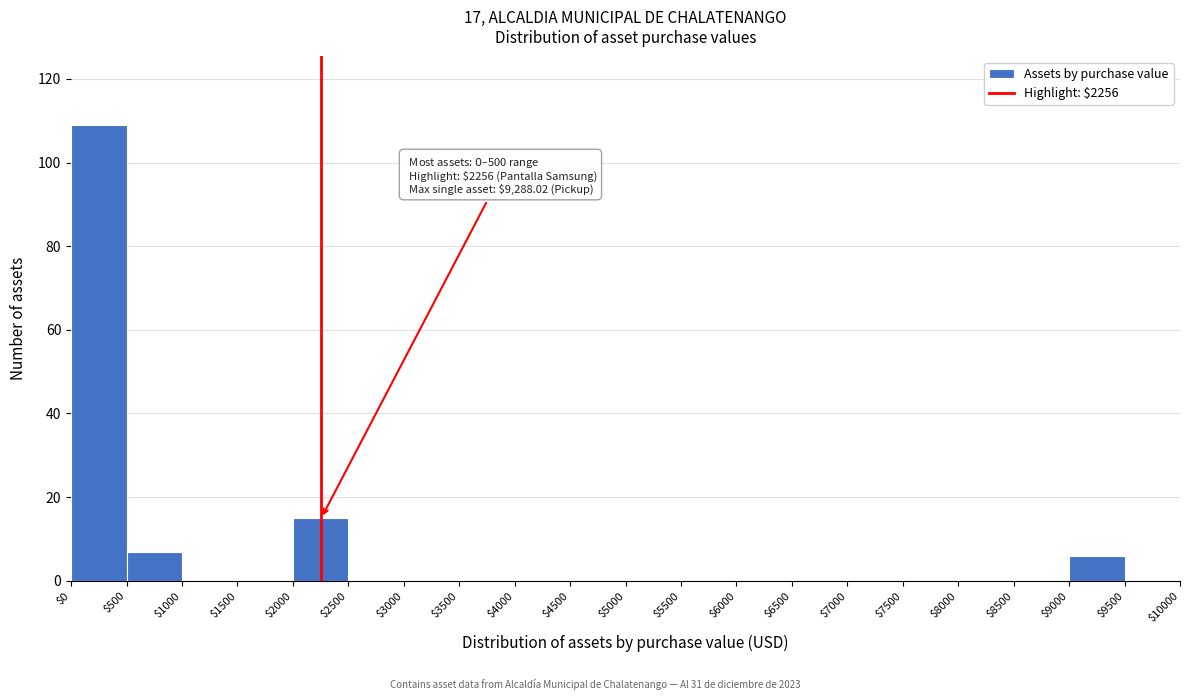

Which range on the x-axis has the tallest bar?

$0 to $500